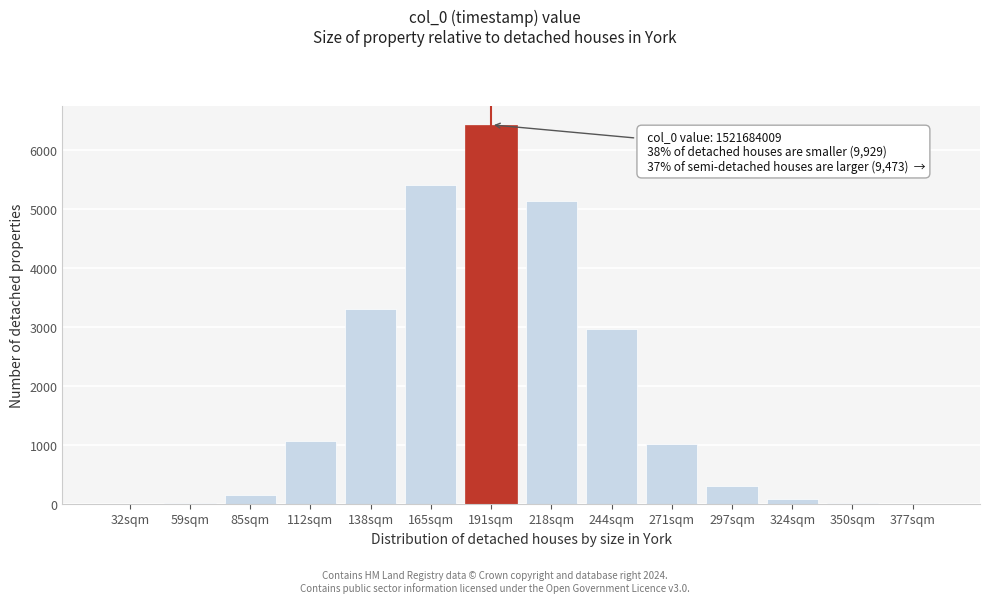

At which category does the chart reach its peak across all series?

191sqm